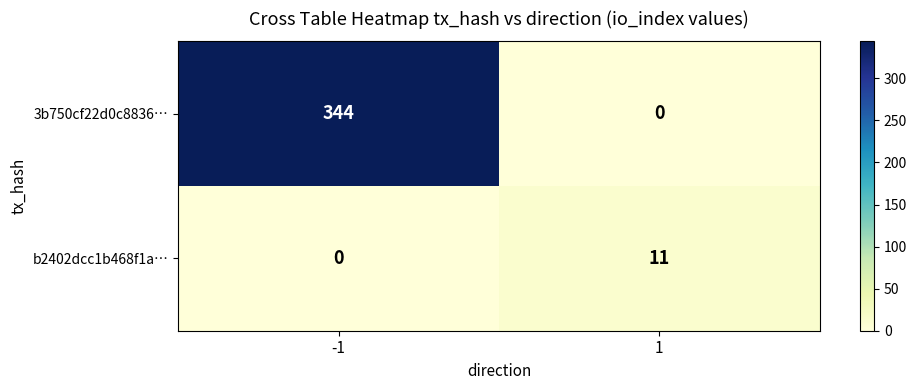

At which category is the sum across all series the highest?

-1